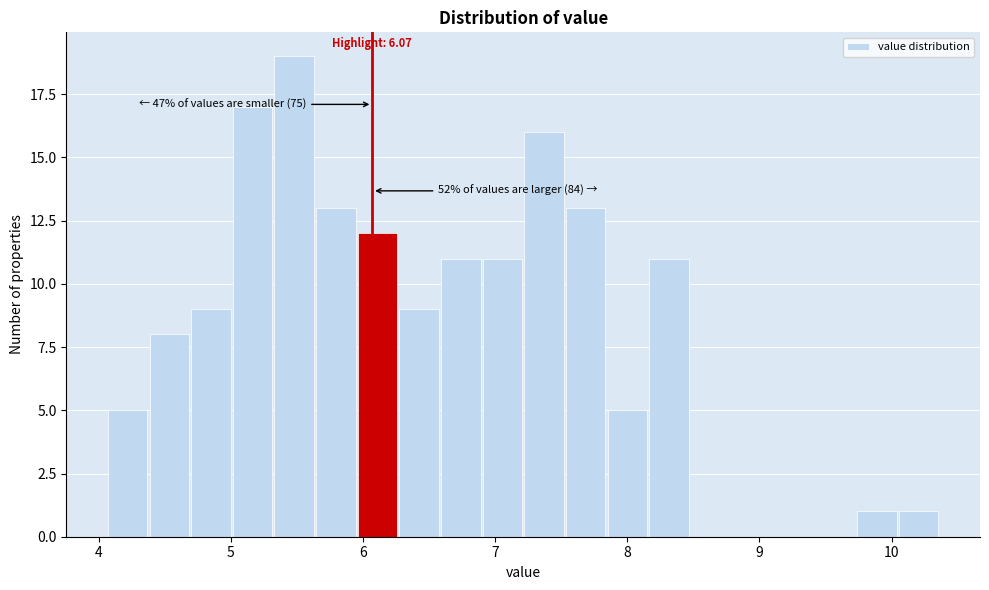

Around what value on the x-axis is the tallest bar? Give the approximate position of its centre, as read against the axis.

5.5